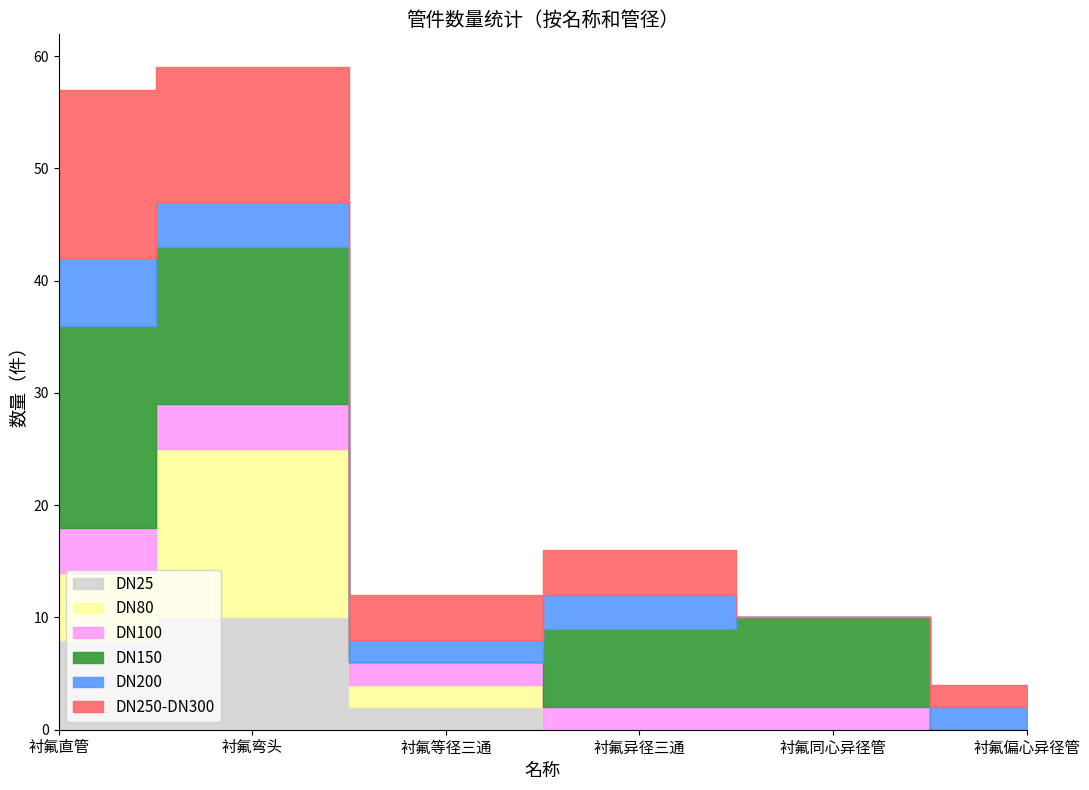

At which category is the sum across all series the highest?

衬氟弯头